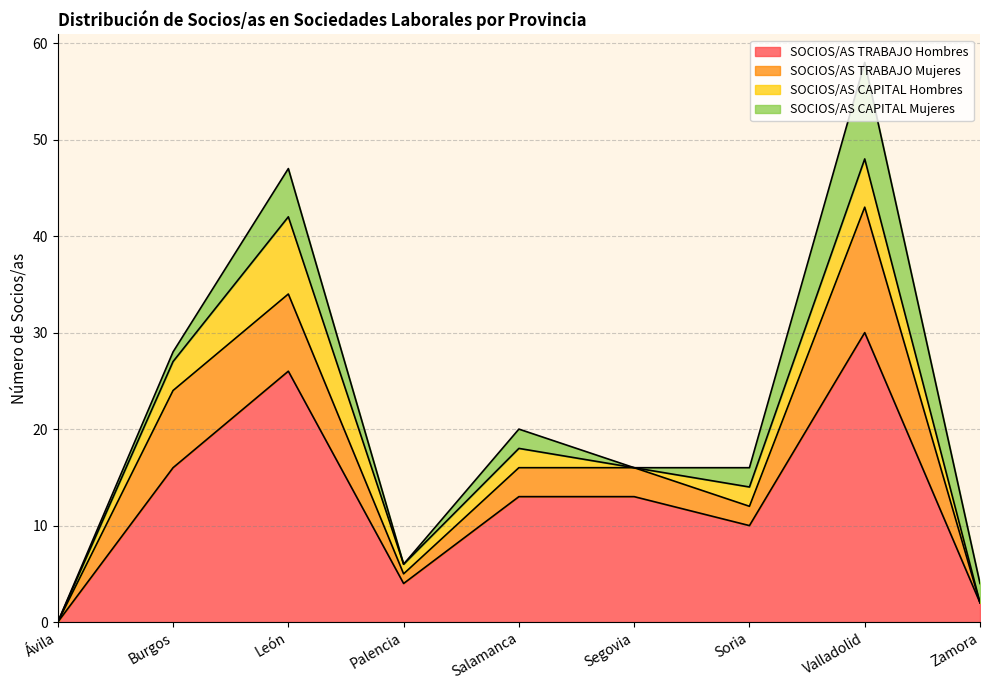

How many interior local valleys does the SOCIOS/AS CAPITAL Mujeres series have?

2